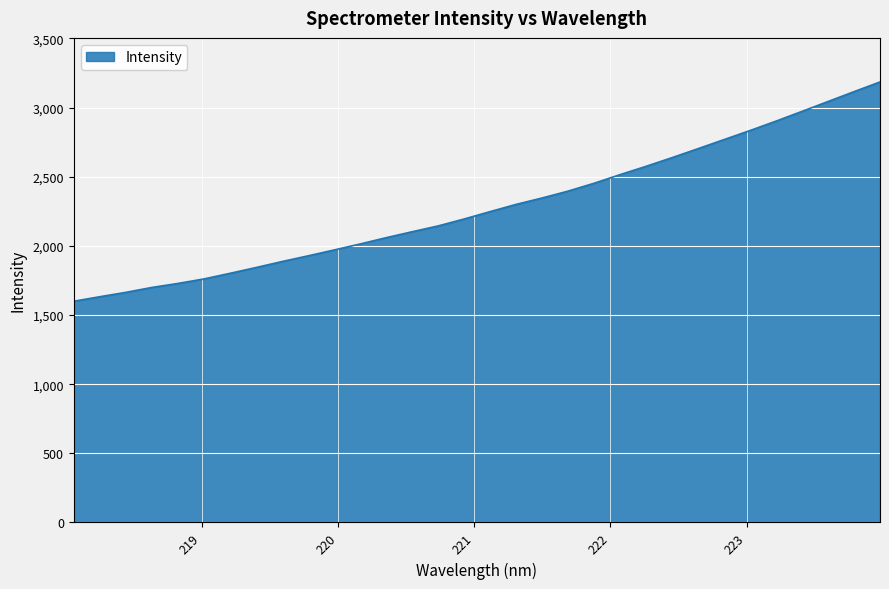

What is the difference between the maximum and minimum values?

1585.9